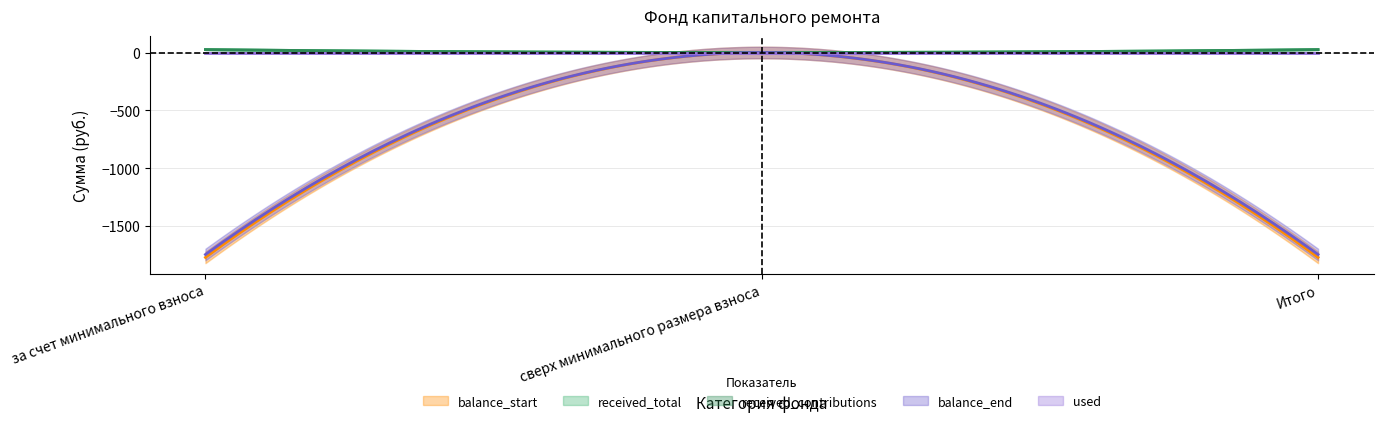

Reading left to right, extract all data points from this chart.

balance_start: за счет минимального взноса=-1771.9	сверх минимального размера взноса=0.0	Итого=-1771.9
received_total: за счет минимального взноса=25.2	сверх минимального размера взноса=0.0	Итого=25.2
received_contributions: за счет минимального взноса=25.2	сверх минимального размера взноса=0.0	Итого=25.2
used: за счет минимального взноса=0.0	сверх минимального размера взноса=0.0	Итого=0.0
balance_end: за счет минимального взноса=-1746.7	сверх минимального размера взноса=0.0	Итого=-1746.7